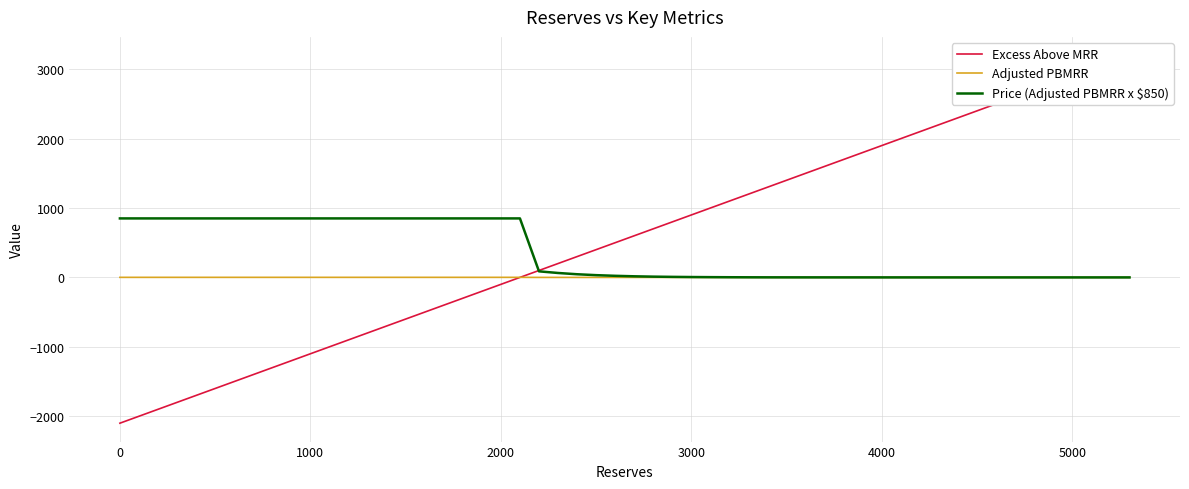

At how many categories does at least one series exceed -1078?

34